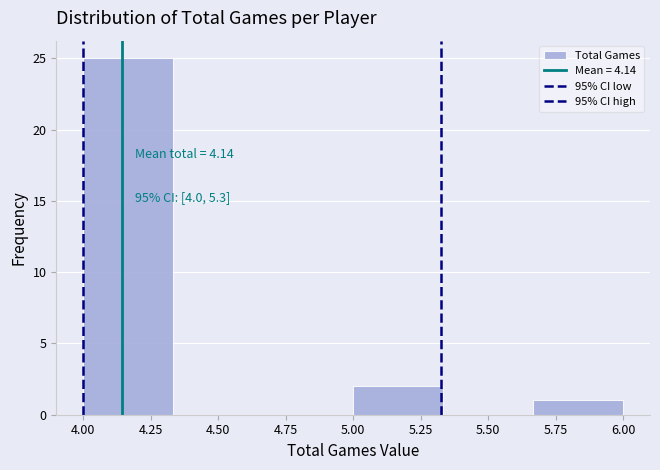

Which range on the x-axis has the tallest bar?

4.00 to 4.35